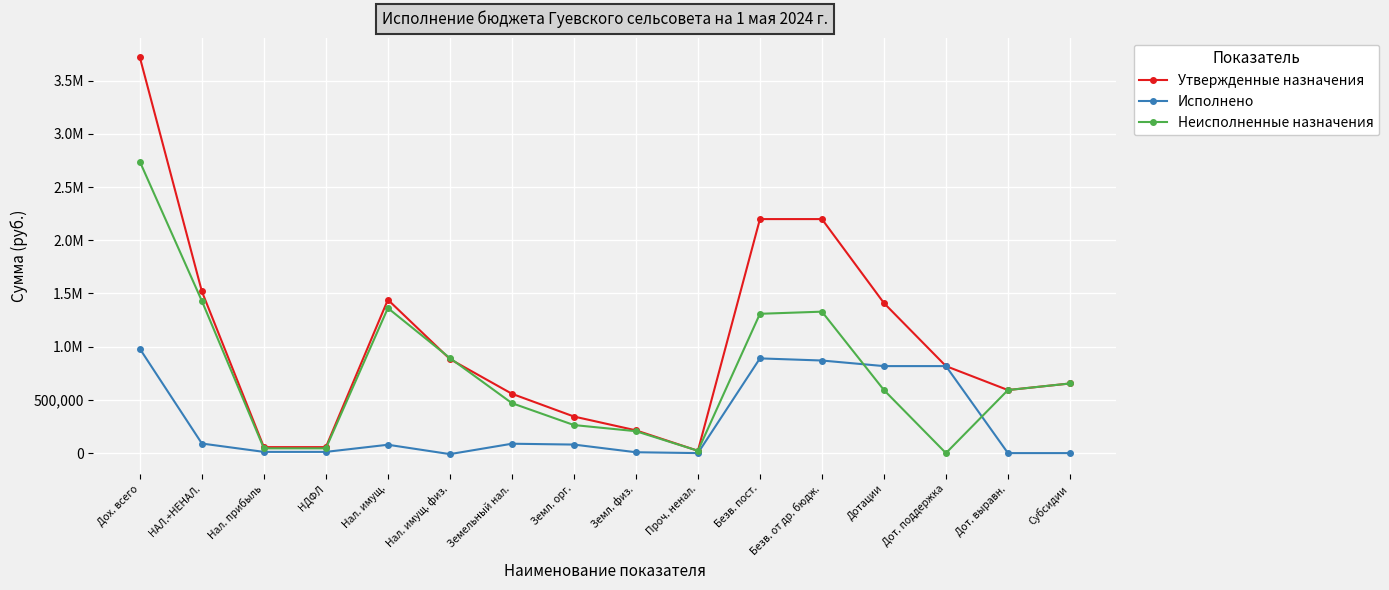

Is it true that Исполнено equals 1572371.7 at Безв. пост.?

False